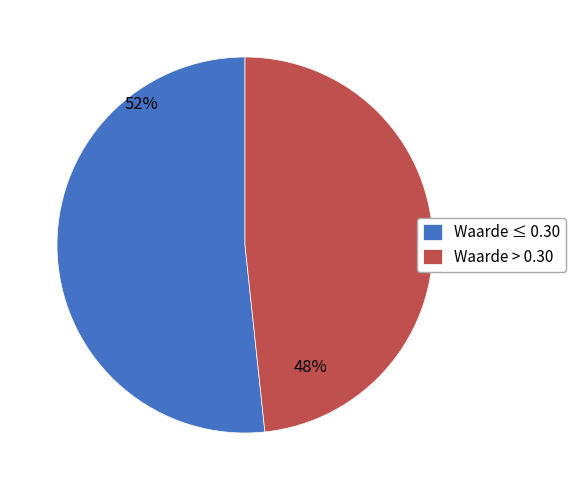

Is the sum of Waarde > 0.30 and Waarde ≤ 0.30 greater than half?

Yes